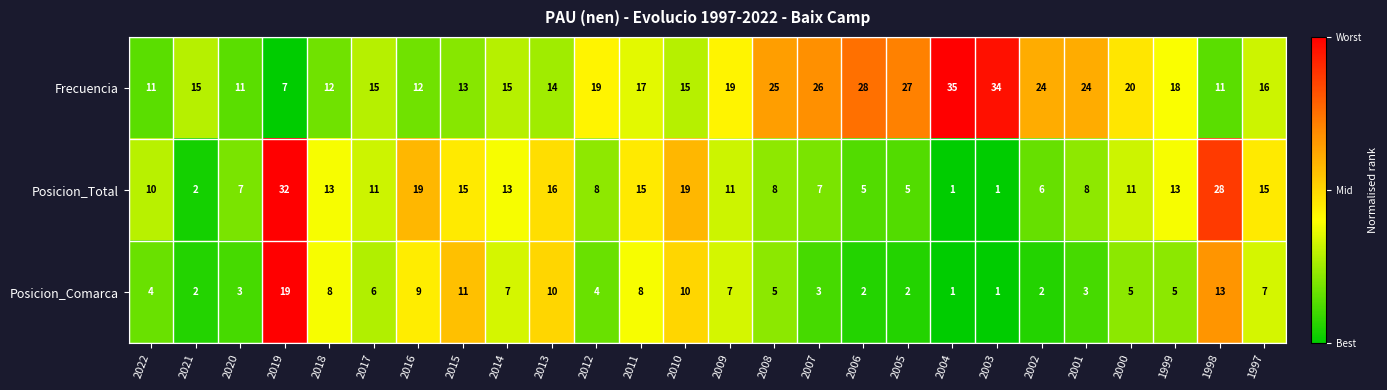

What is the total value across all series at 2014?

35